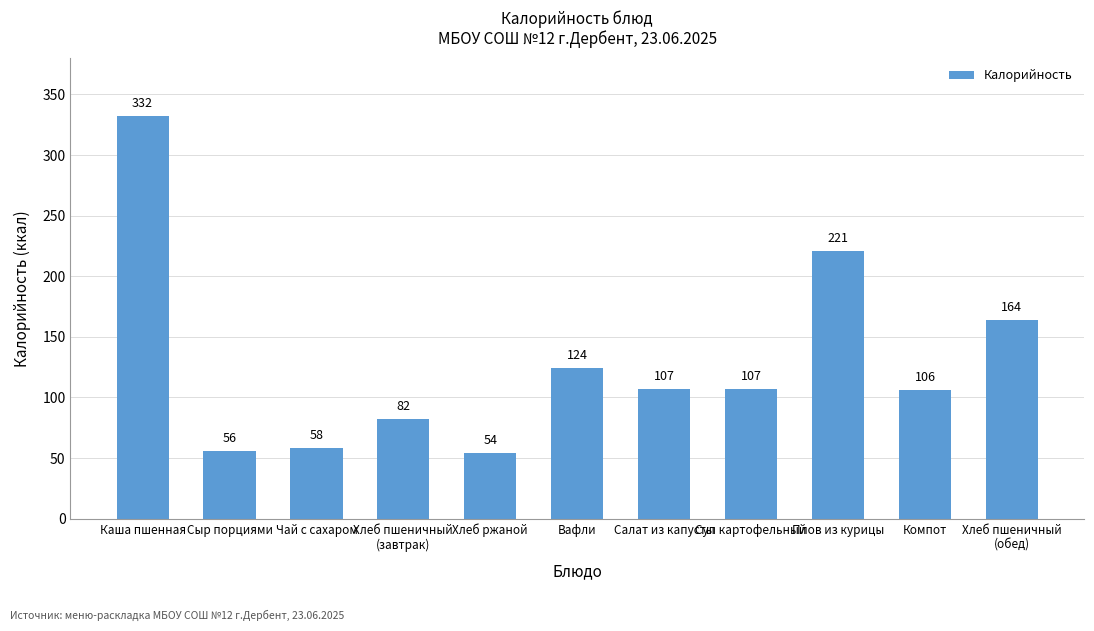

Which label corresponds to the largest value in the chart?

Каша пшенная